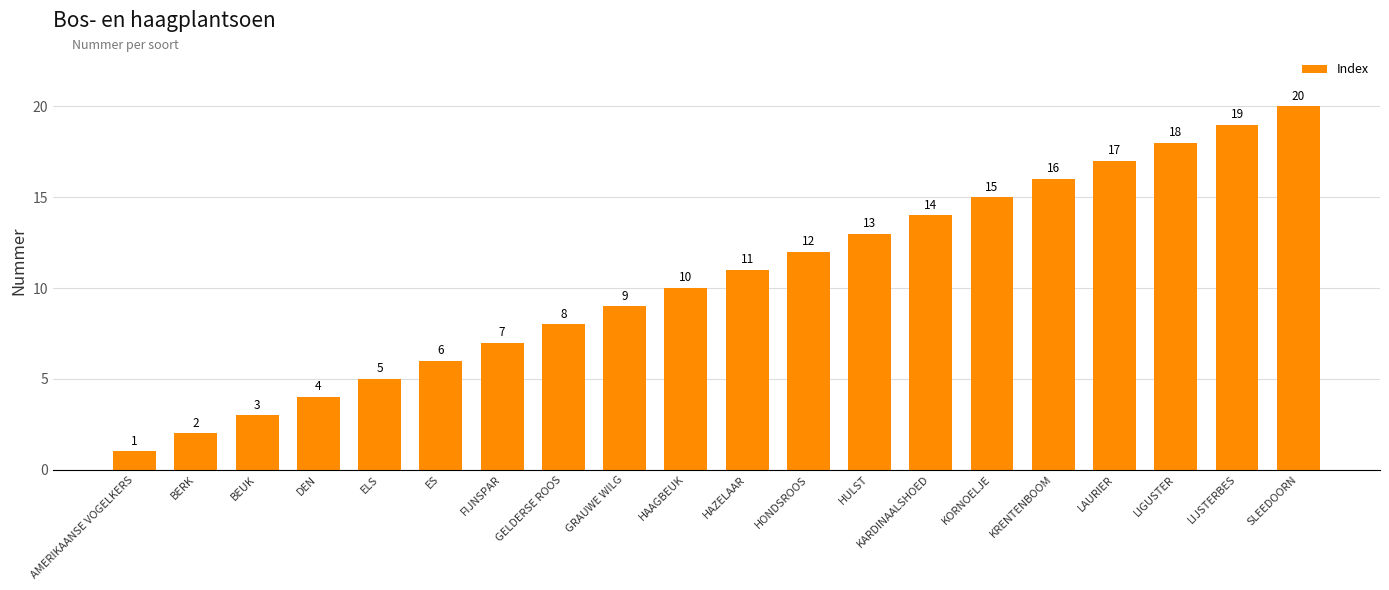

What is the sum of all values?

210